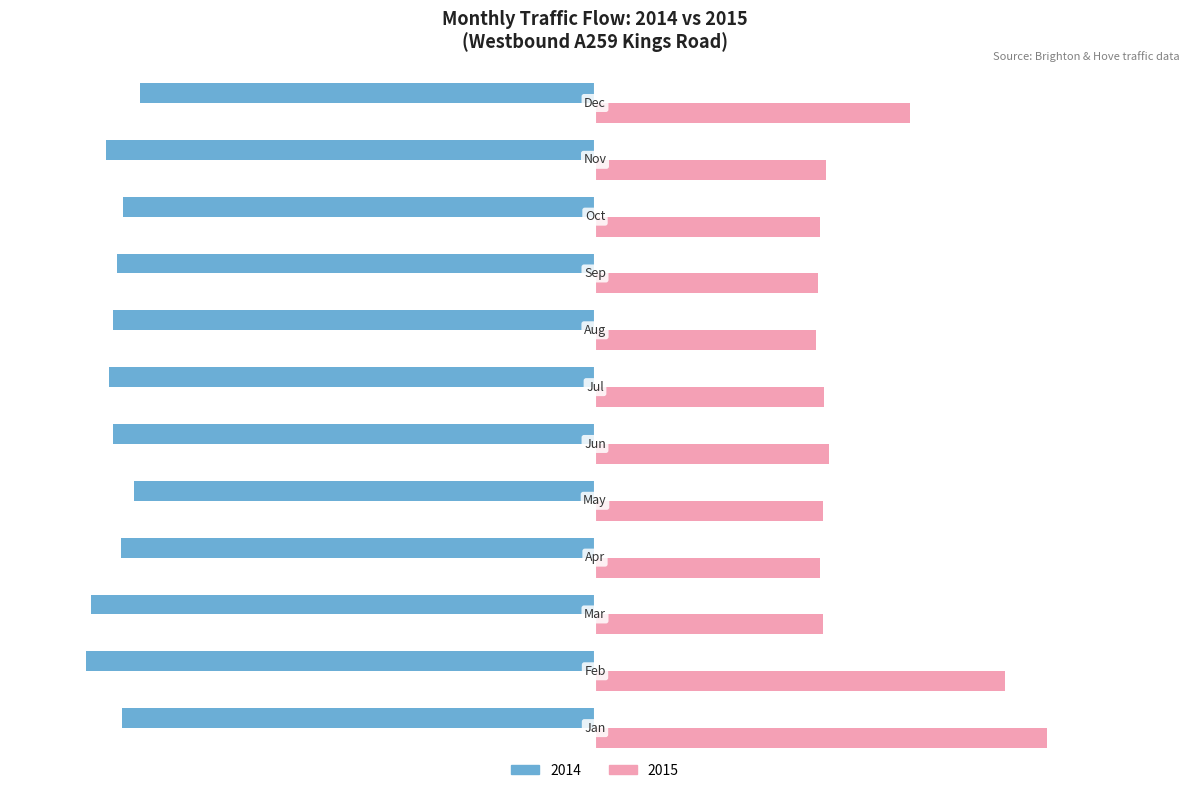

What is the maximum value shown in the chart?

14257